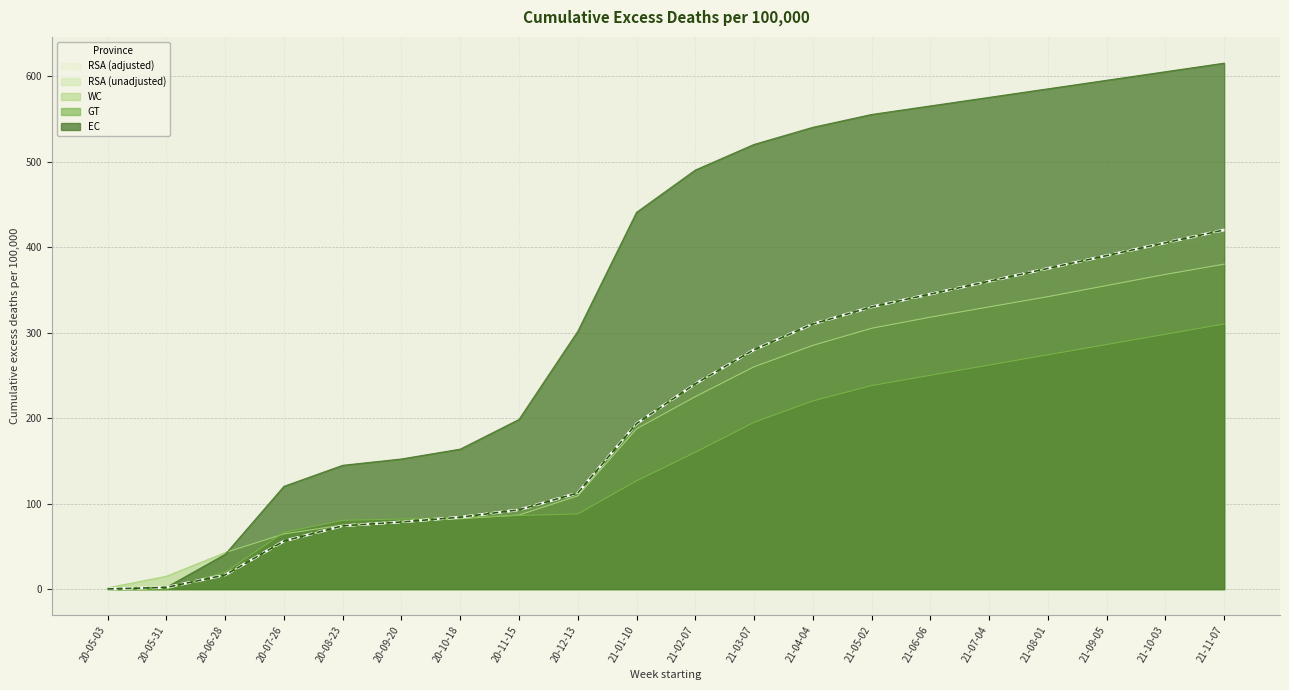

What is the difference between the WC values at 20-12-13 and 20-05-03?

107.5